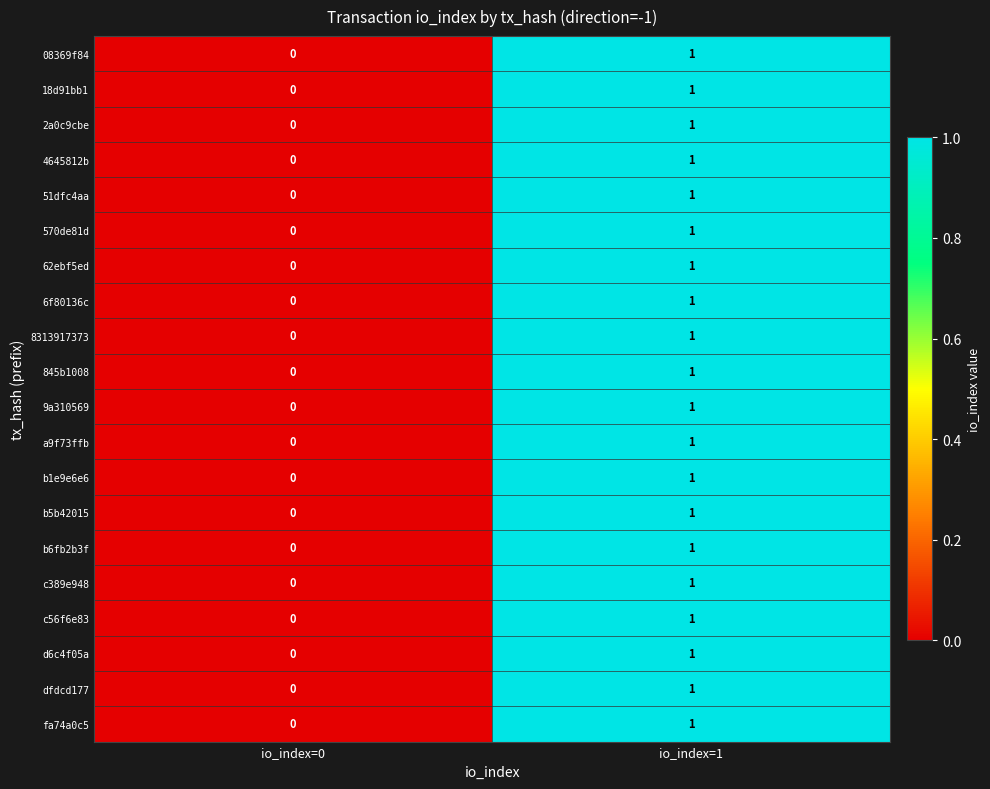

Which category has the lowest value in the 62ebf5ed series?

io_index=0